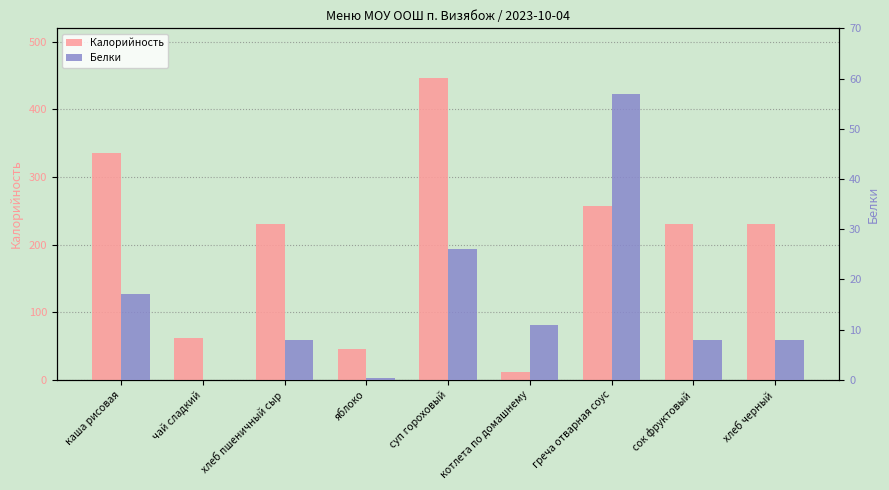

Is it true that Белки equals 12.2 at суп гороховый?

False